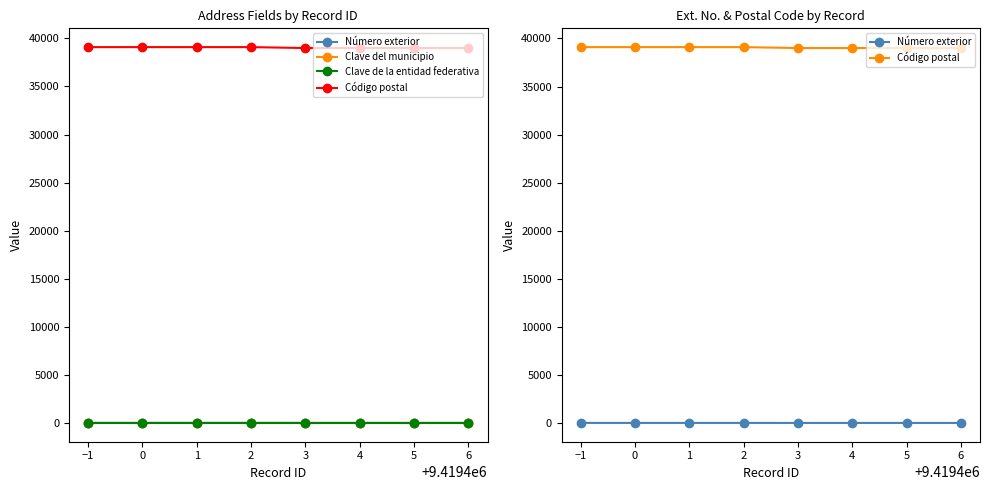

Reading right to left, what are all the values shown in this chart?

Número exterior: 16	16	16	16	18	18	18	18
Clave del municipio: 29	29	29	29	29	29	29	29
Clave de la entidad federativa: 12	12	12	12	12	12	12	12
Código postal: 39000	39000	39000	39000	39095	39095	39095	39095